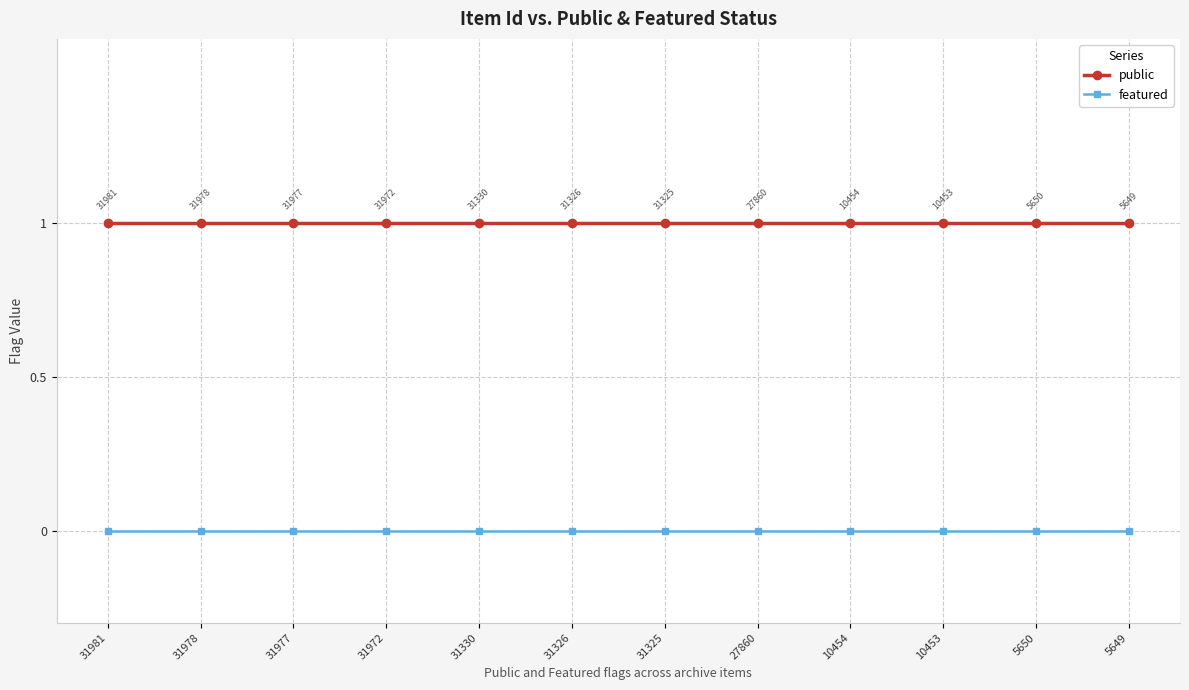

True or false: featured has more than 1 interior local peaks.

False